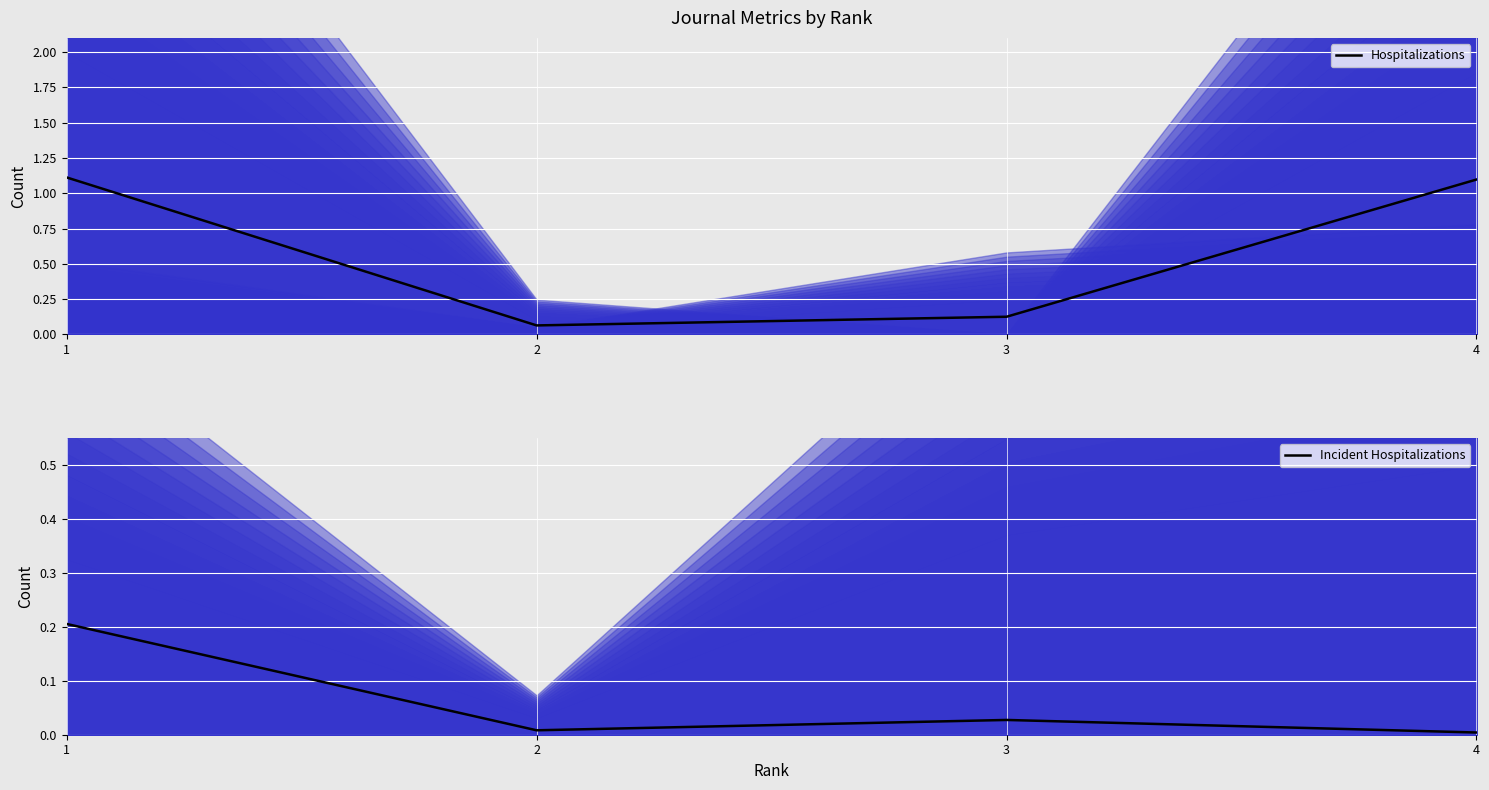

True or false: Hospitalizations has more than 0 points higher than both neighbors.

False